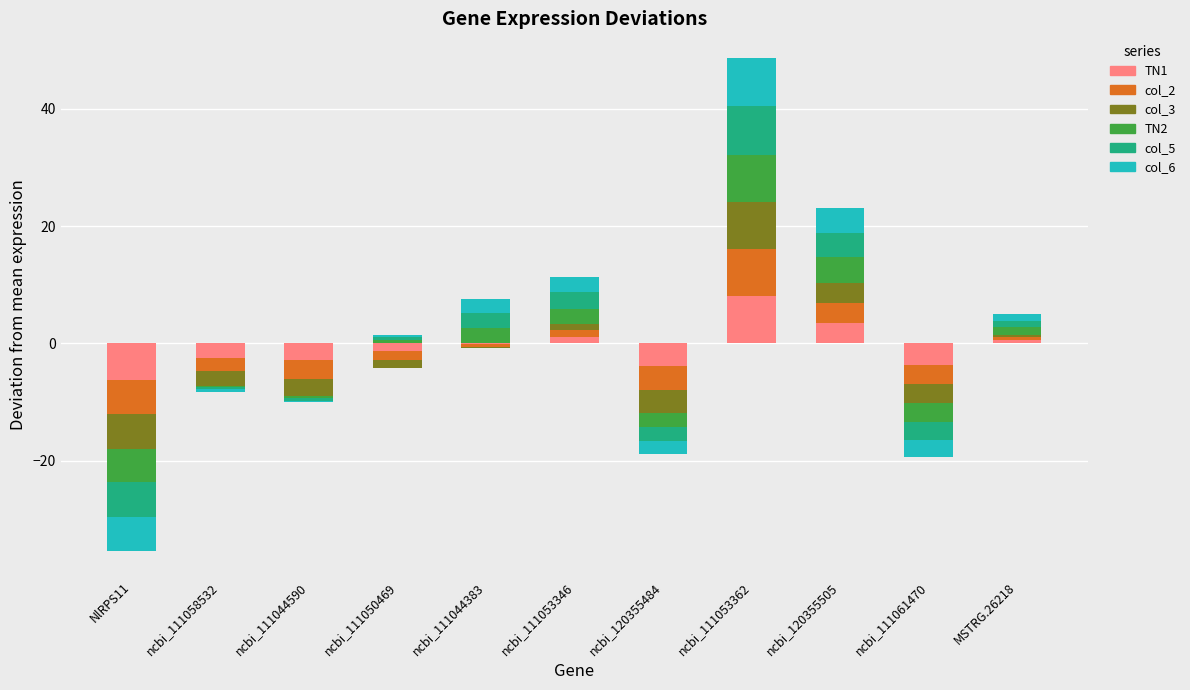

Between ncbi_111053362 and ncbi_120355505, which series saw the biggest shift?

col_2